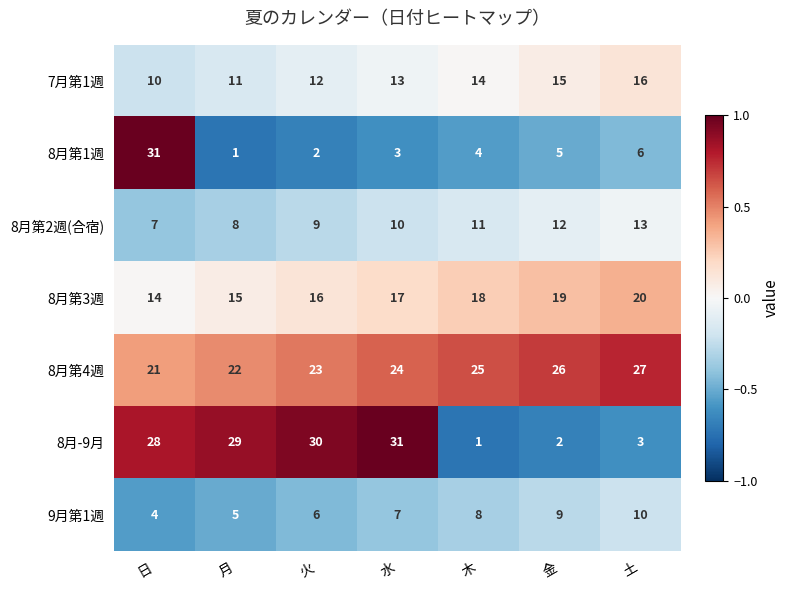

The value of 9月第1週 at 水 is 7. True or false?

True